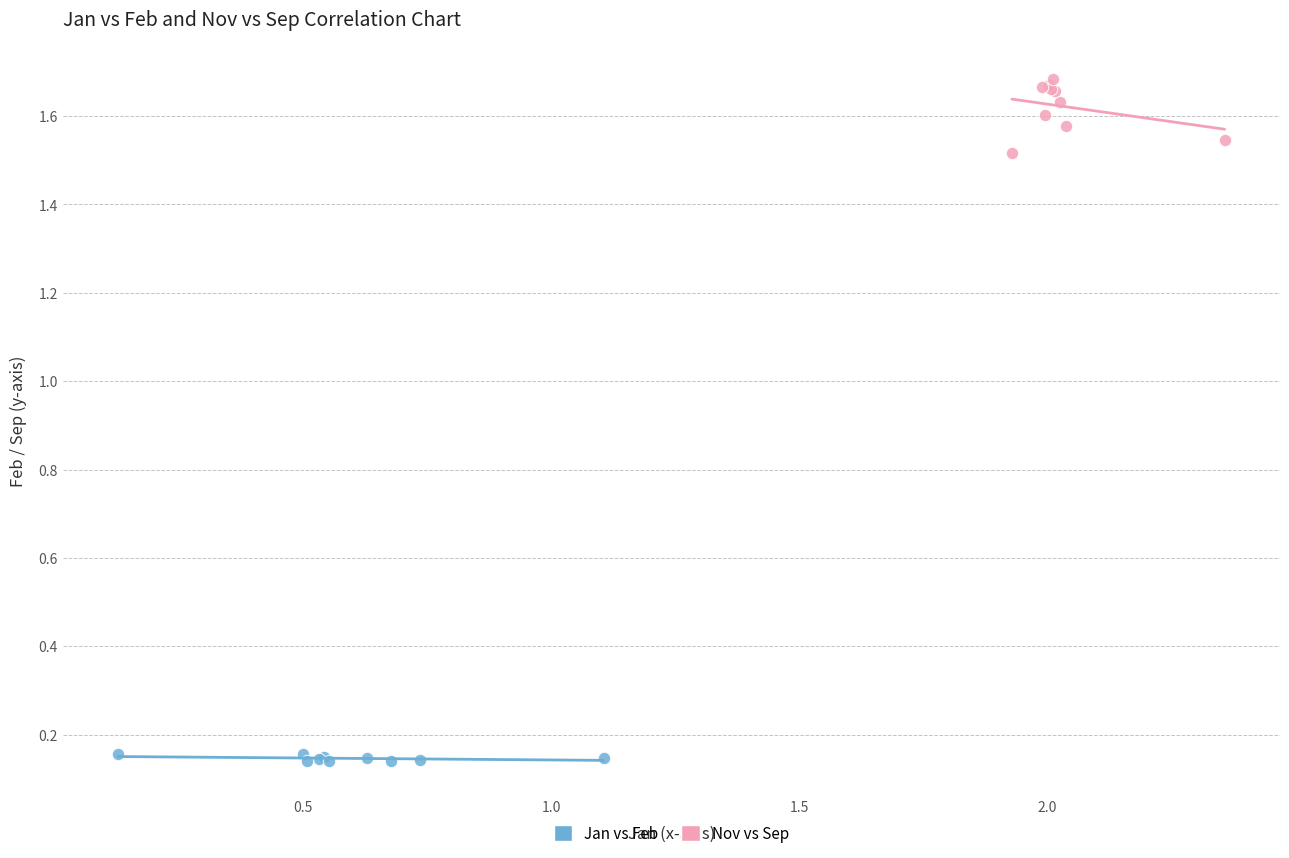

Which series contains the lowest Y value?

Jan vs Feb